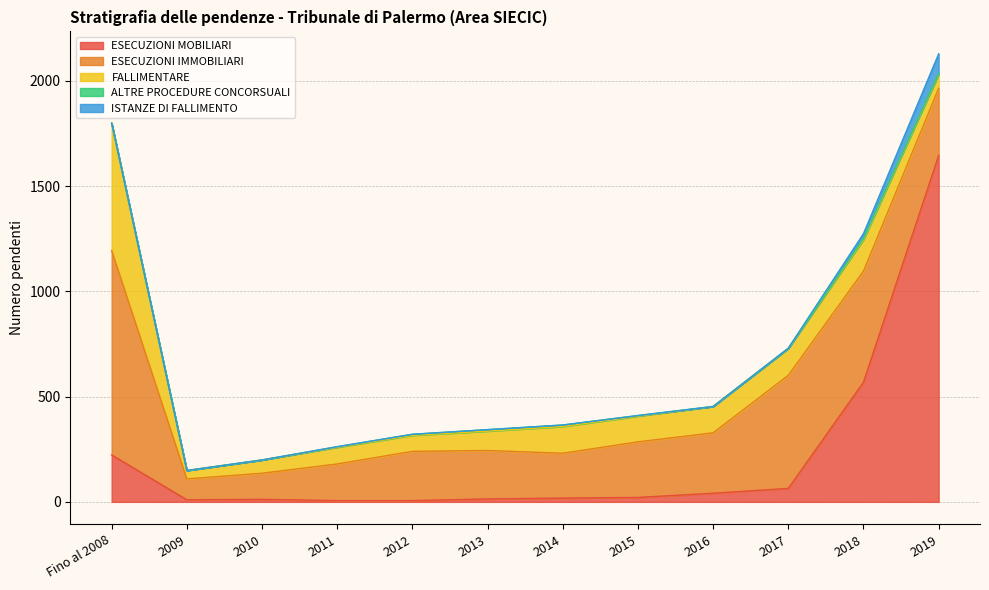

Where is the first local minimum for ESECUZIONI IMMOBILIARI?

2009